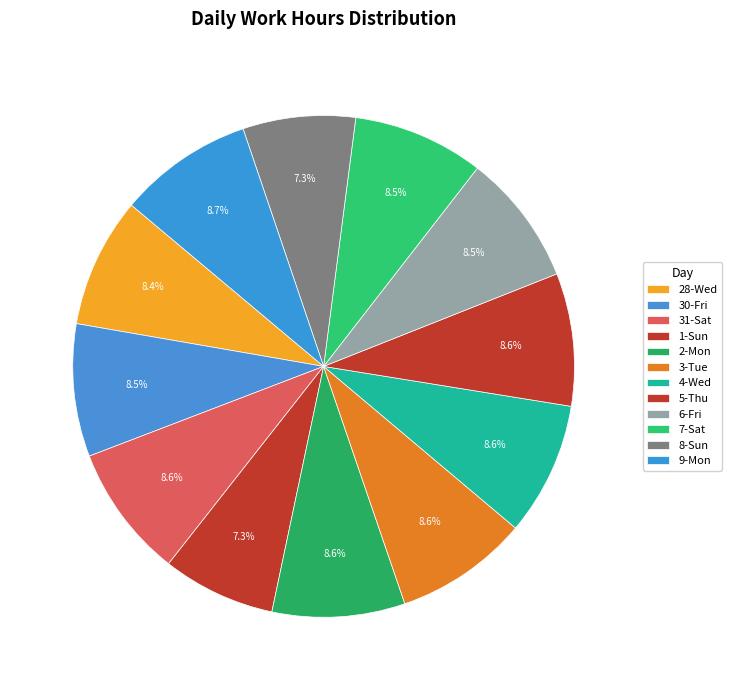

True or false: 1-Sun accounts for 1% of the total.

False